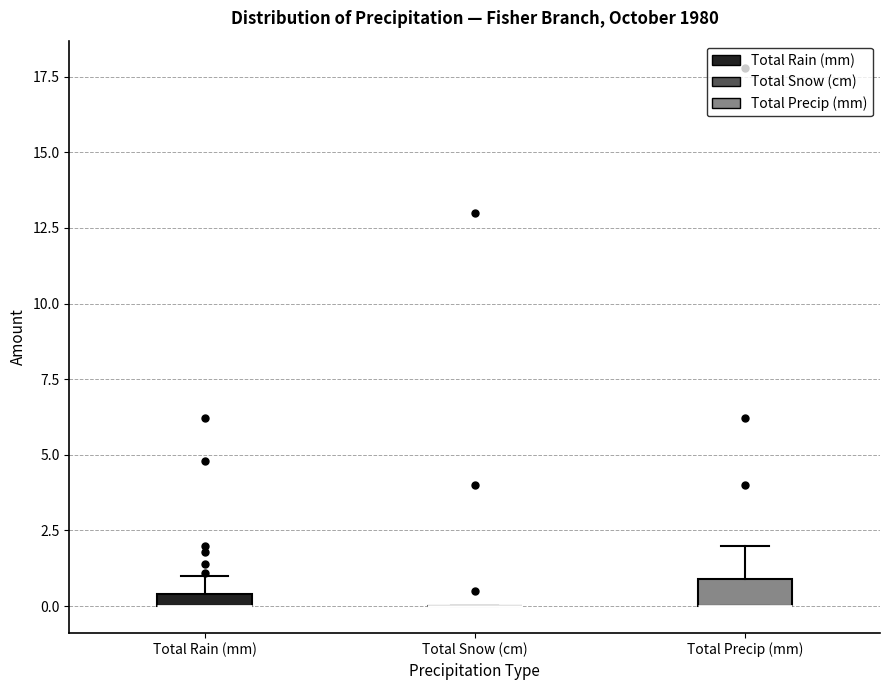

Which box is the tallest, from its lower edge to its upper edge?

Total Precip (mm)